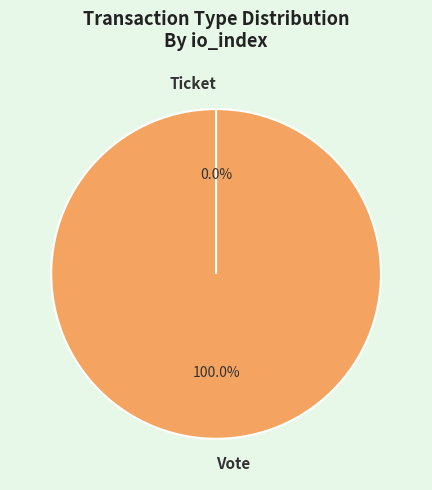

Is it true that Vote is 92% of the pie?

False